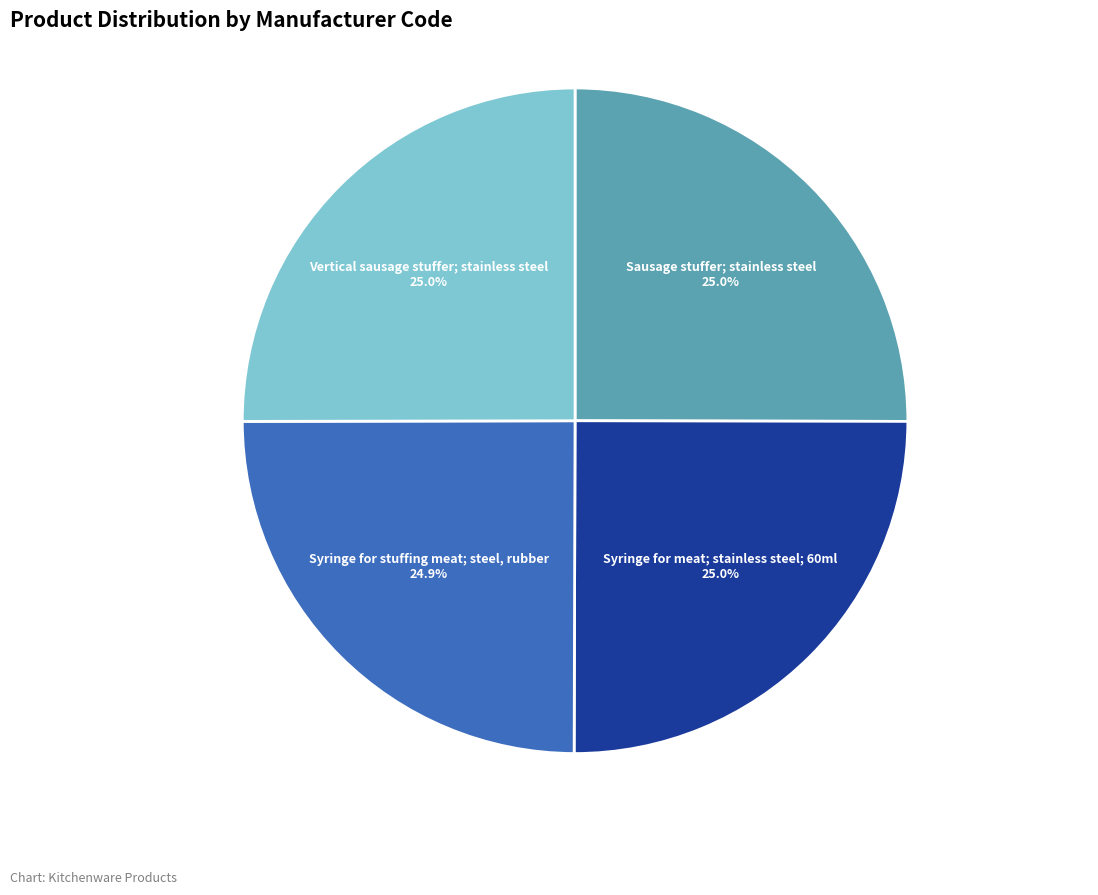

Is there a majority slice in this chart?

No